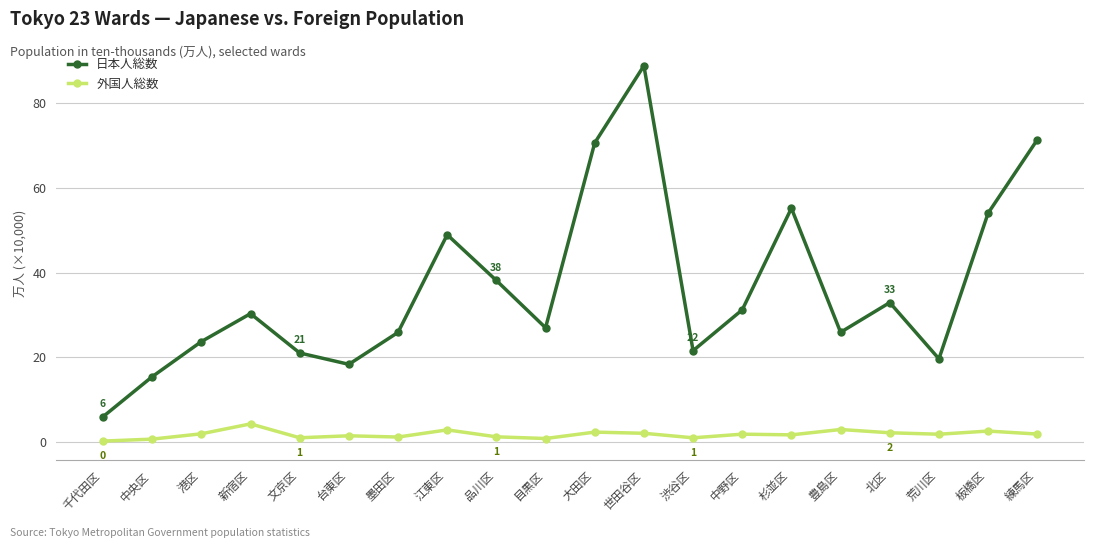

Where is the first local maximum for 日本人総数?

新宿区